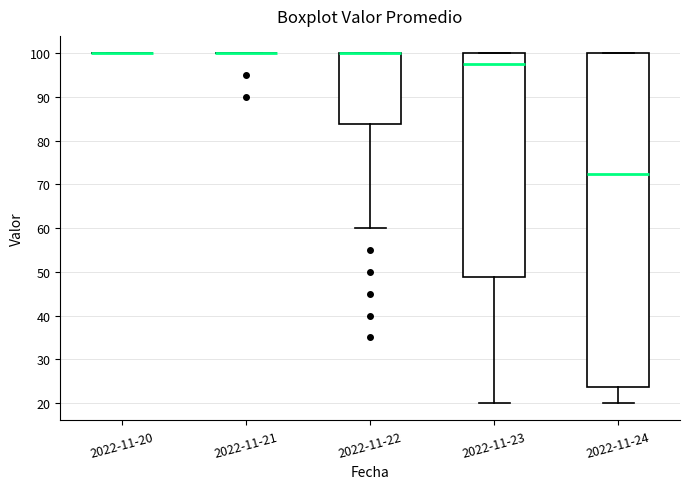

Comparing the boxes themselves (not the whiskers), which one is the tallest?

2022-11-24